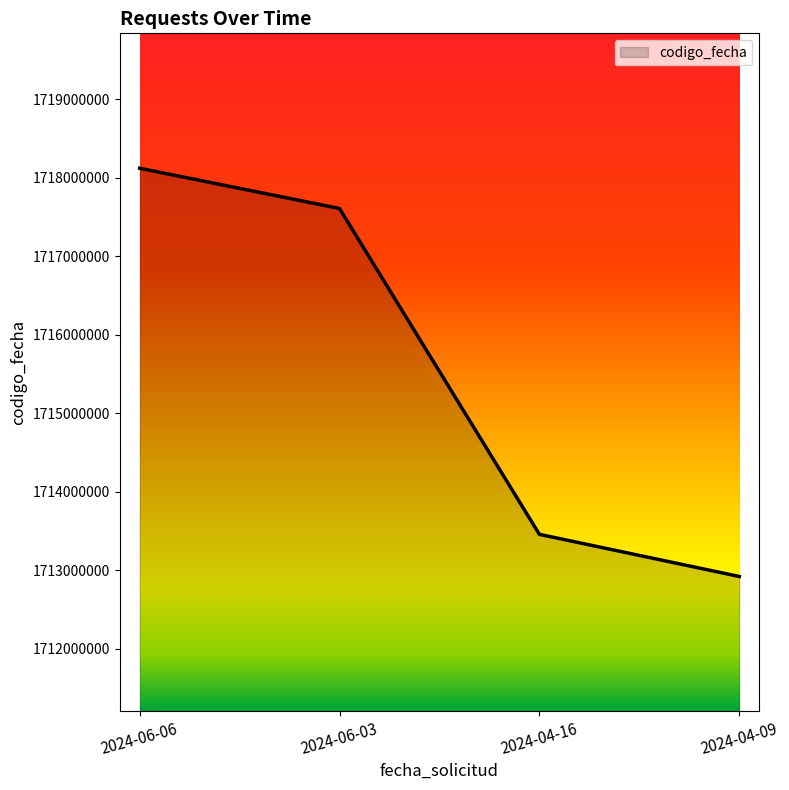

Count the number of categories in the chart.

4